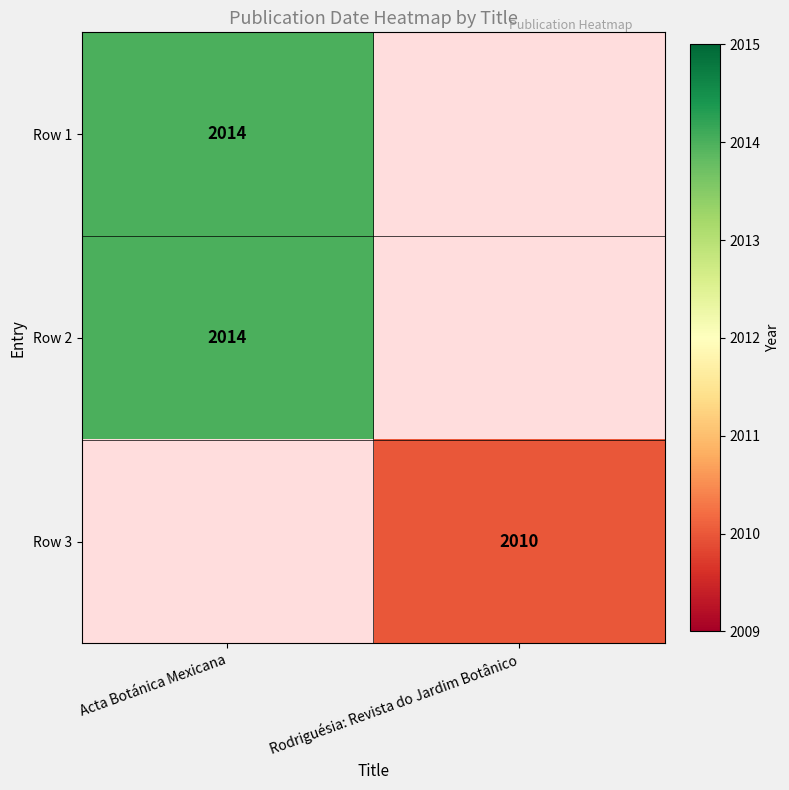

What is the greatest value displayed?

2014.0